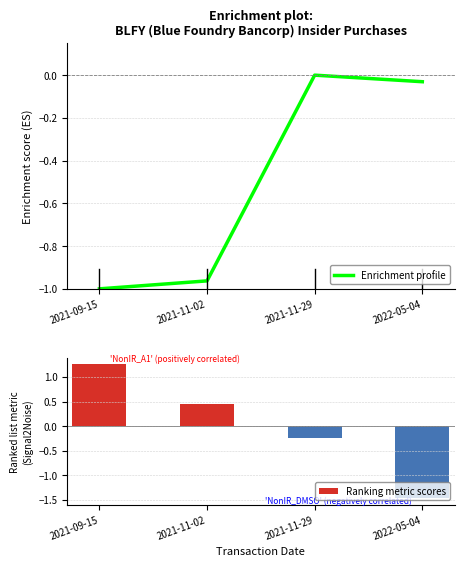

At how many categories does at least one series exceed -1?

4